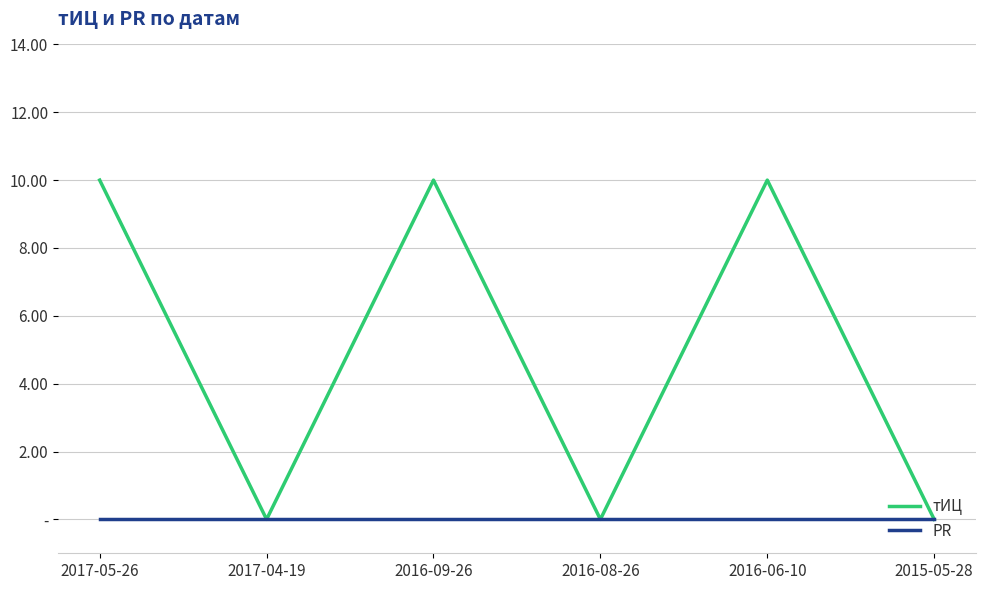

What are all the series names shown in the legend?

тИЦ, PR